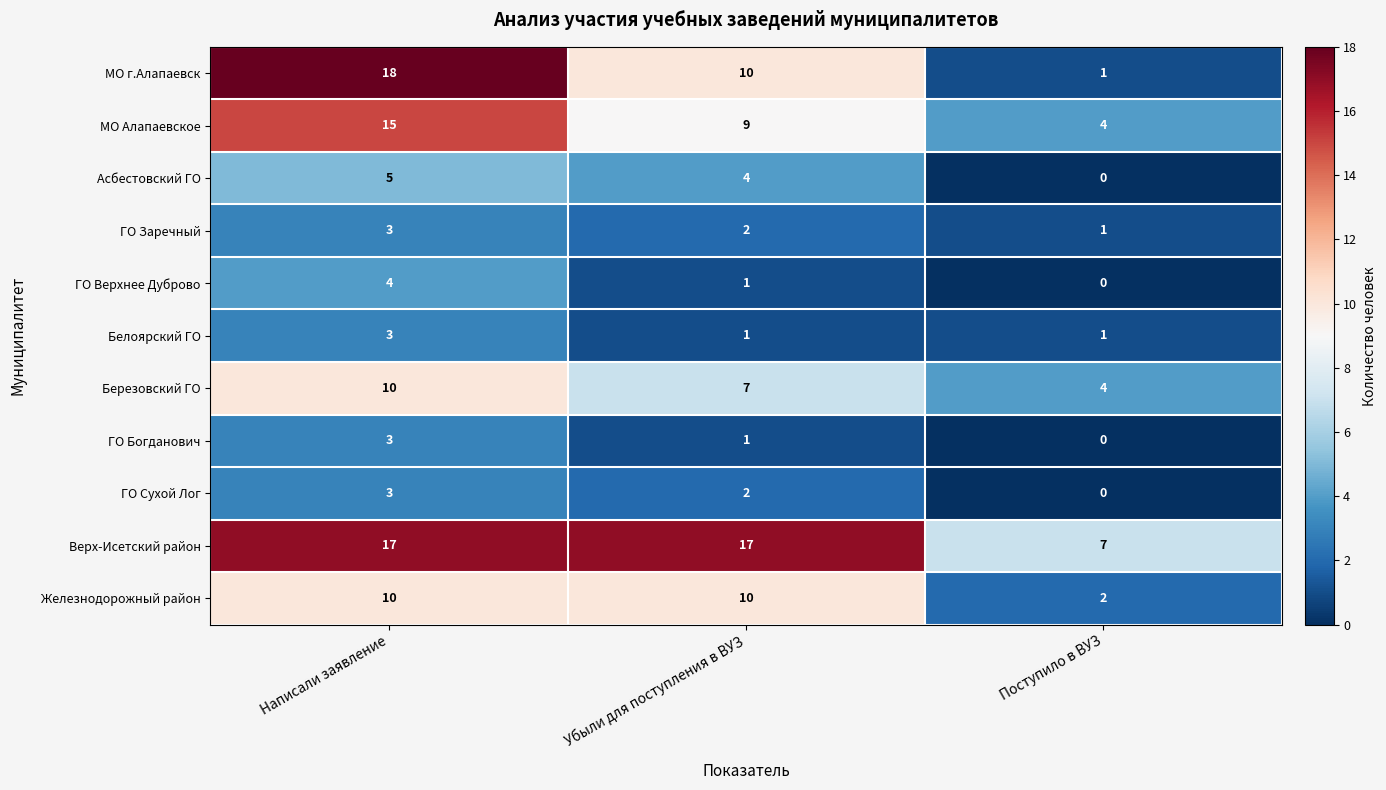

How many Белоярский ГО values are between 1 and 3?

3